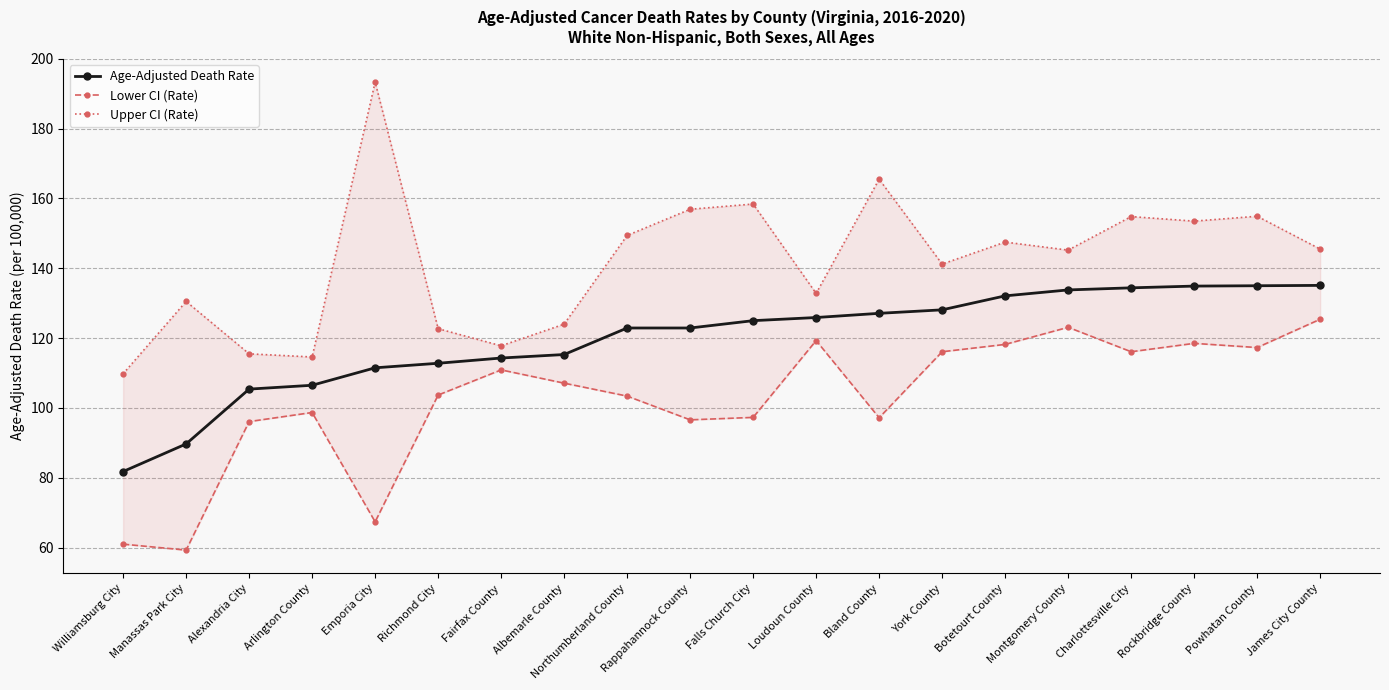

At which category does the chart reach its peak across all series?

Emporia City